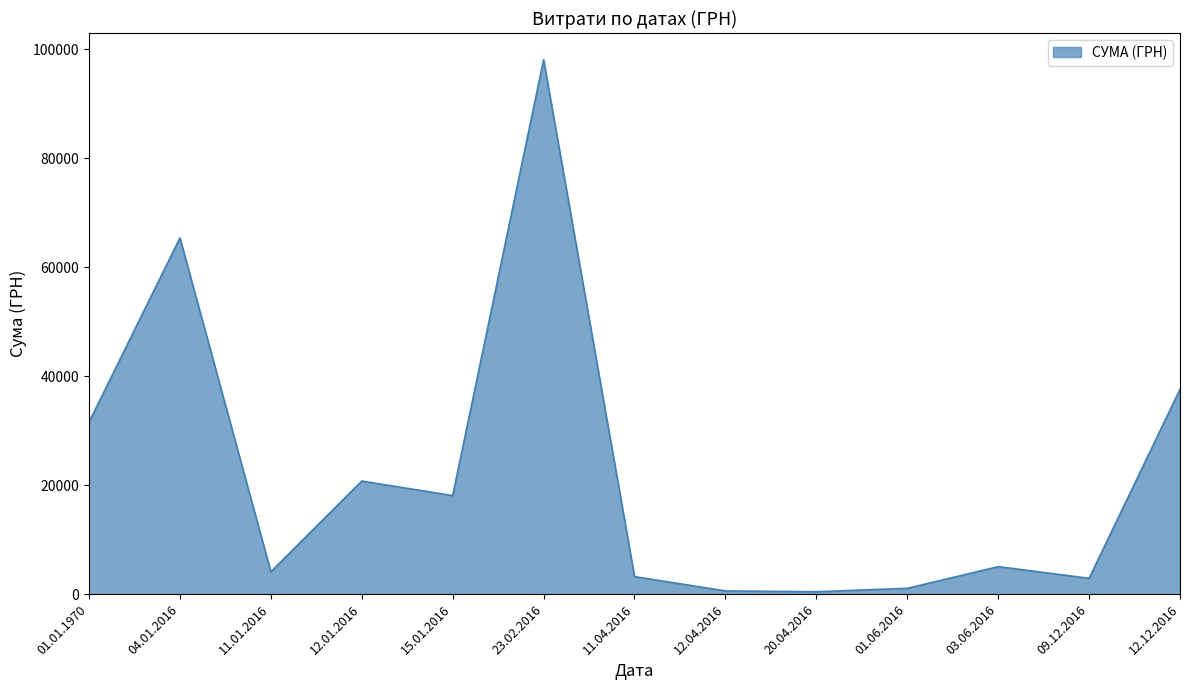

What is the maximum value shown in the chart?

98032.2